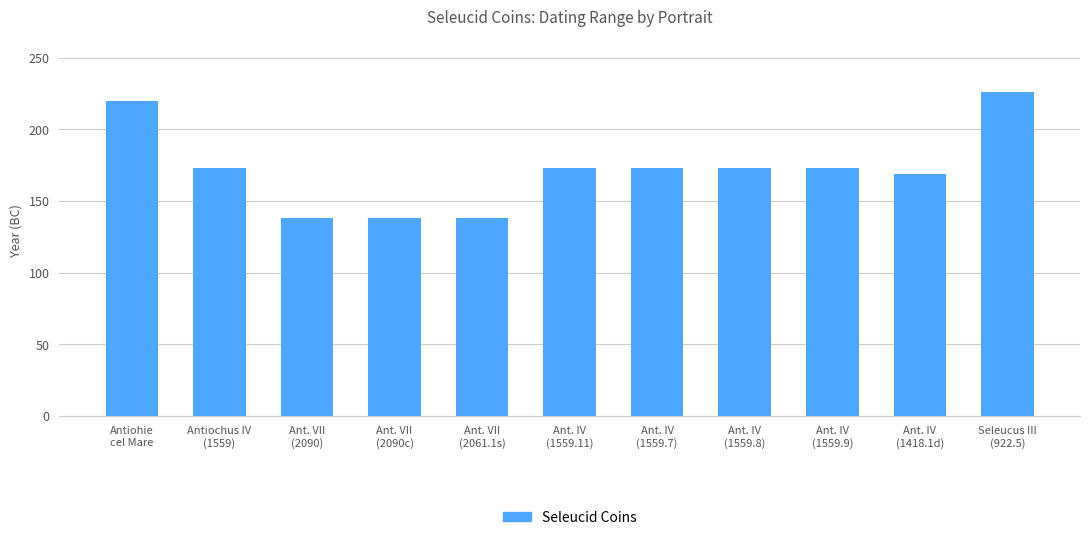

What is the value of the 6th bar from the left?

173